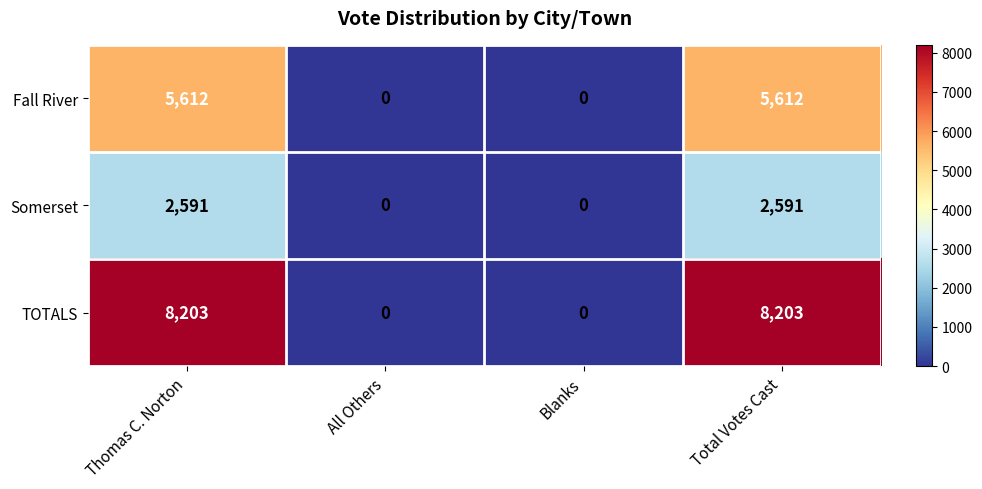

What is the difference between the Fall River values at Total Votes Cast and Blanks?

5612